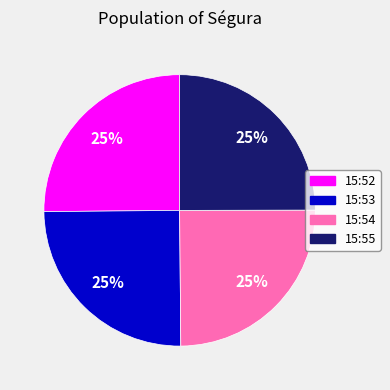

True or false: 15:55 accounts for 25% of the total.

True